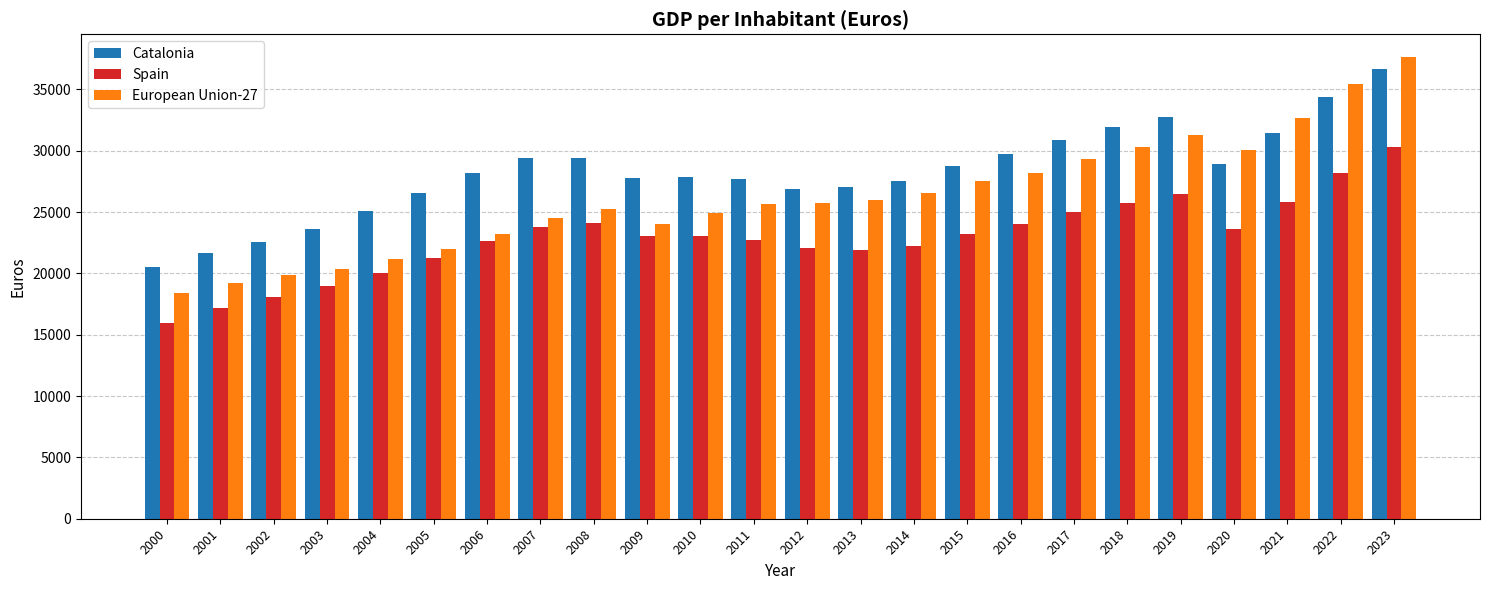

Which label corresponds to the smallest value in the chart?

2000